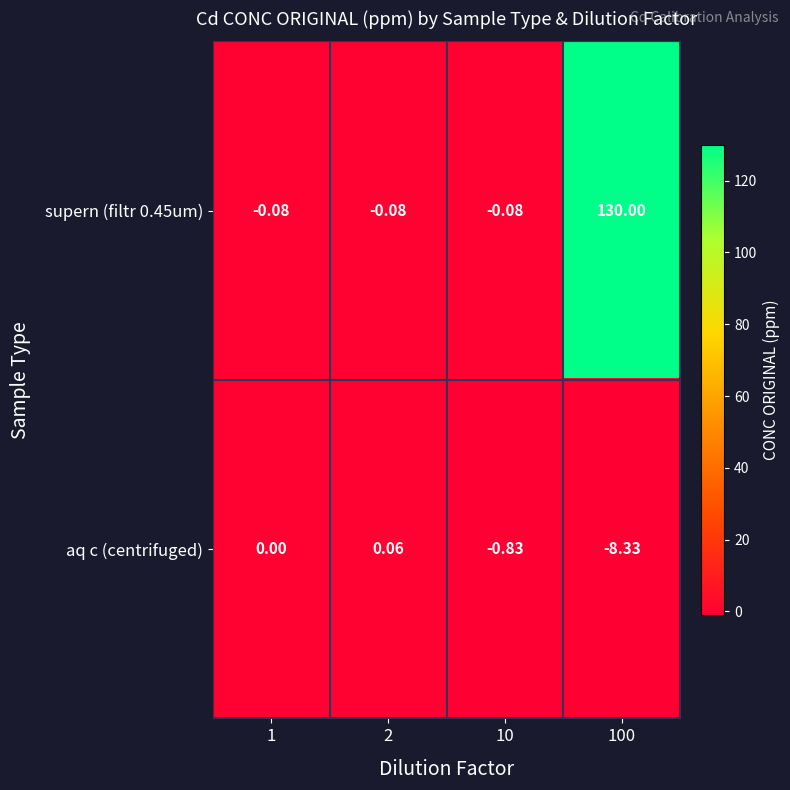

At which category is the sum across all series the highest?

100